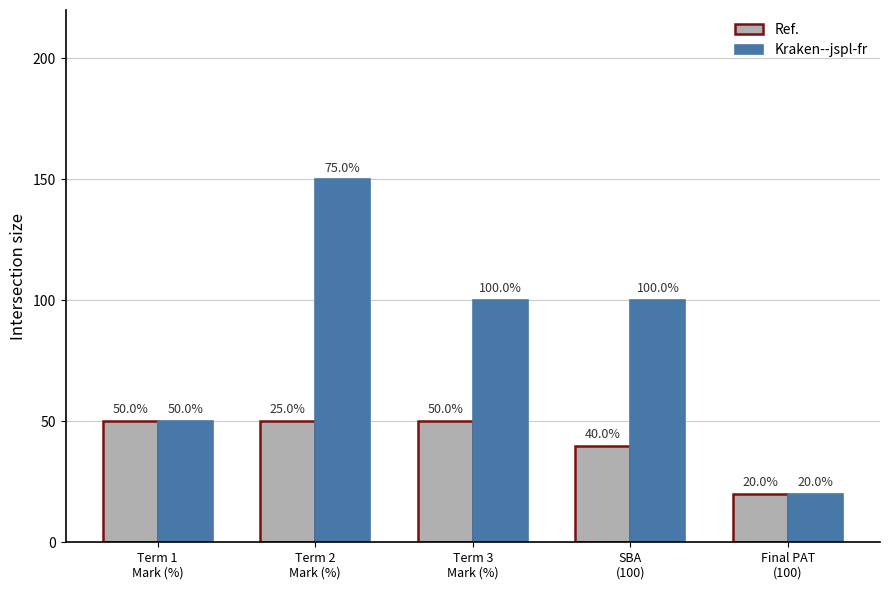

What is the approximate value of Kraken--jspl-fr at Term 2
Mark (%), to the nearest 10?

150